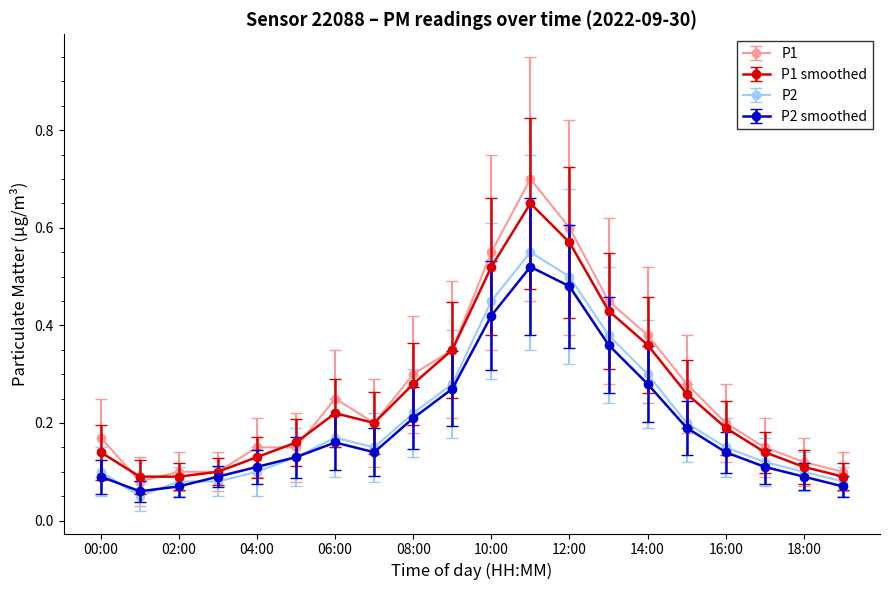

At how many categories does at least one series exceed 0?

20